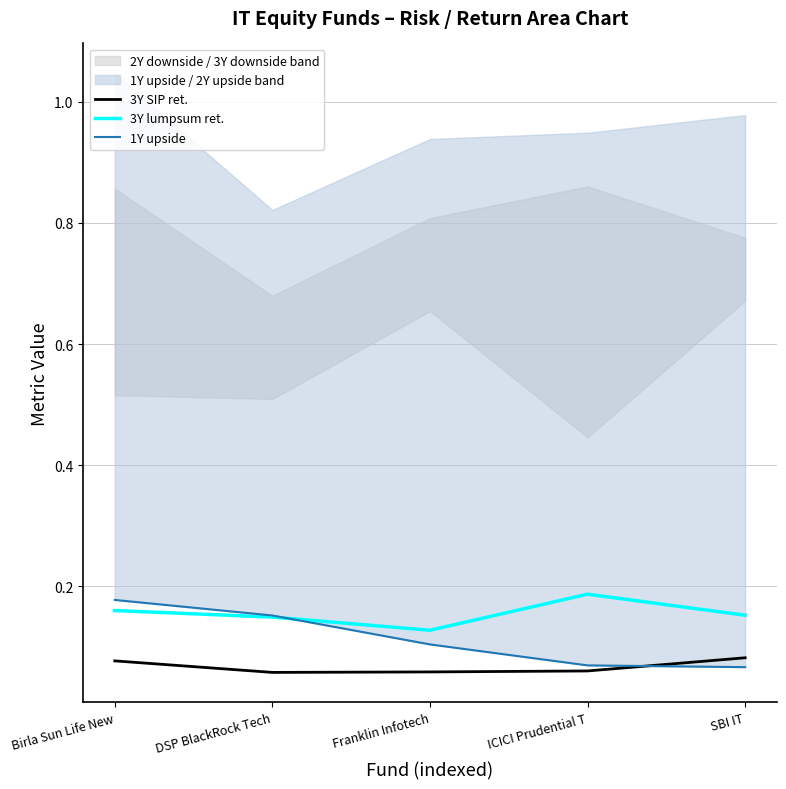

List the series in order of their peak value, lowest first.

3Y SIP ret., 1Y upside, 3Y lumpsum ret.